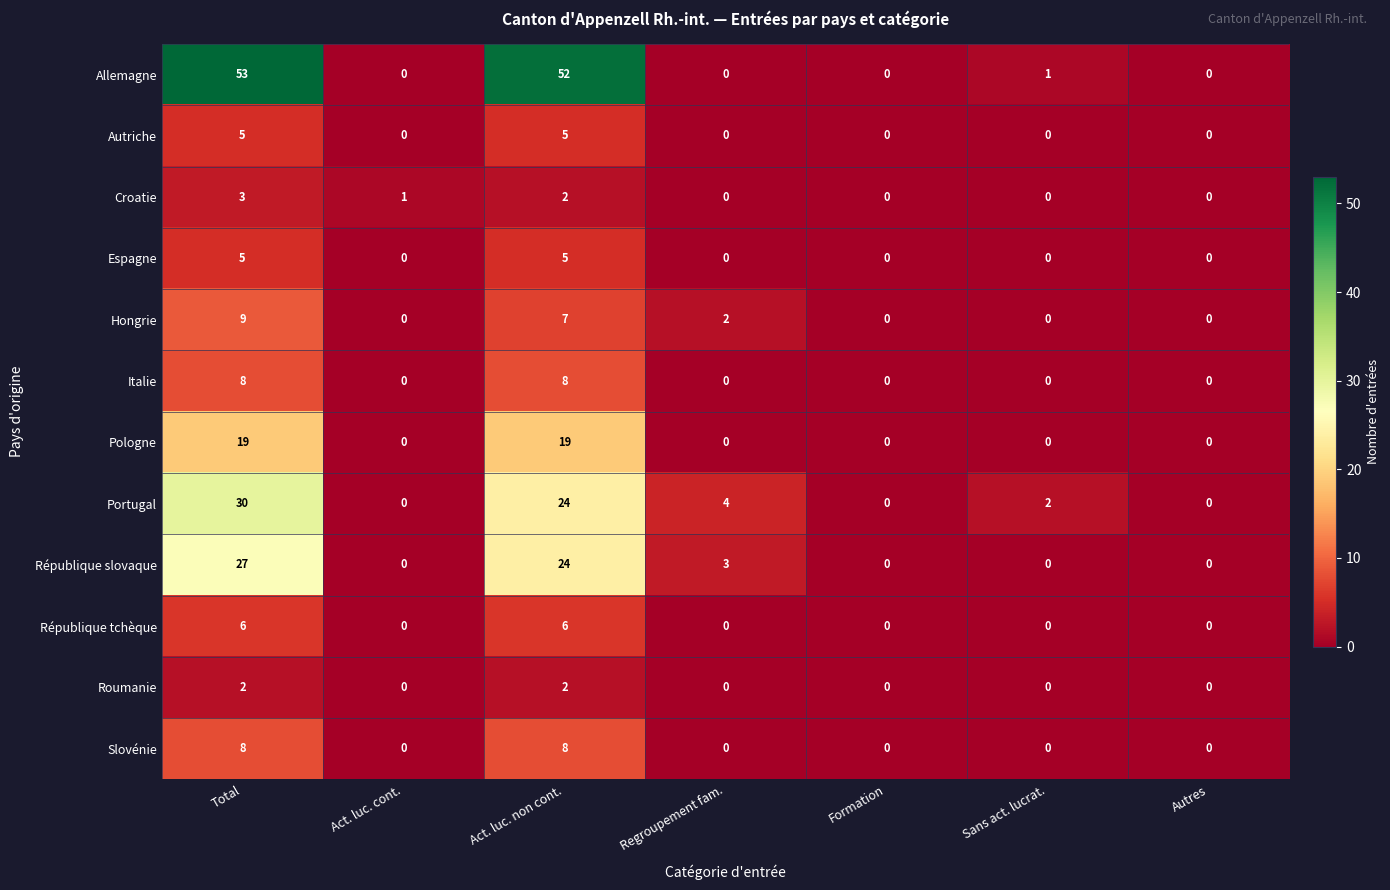

How many Autriche values are between 0 and 5?

7